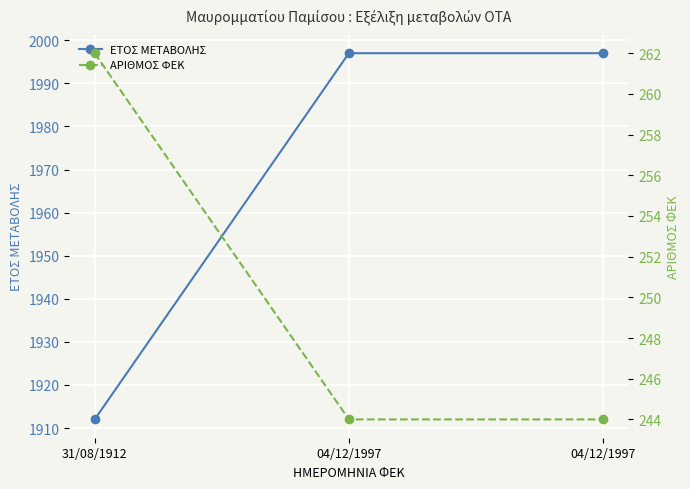

How many distinct data groups are displayed?

2